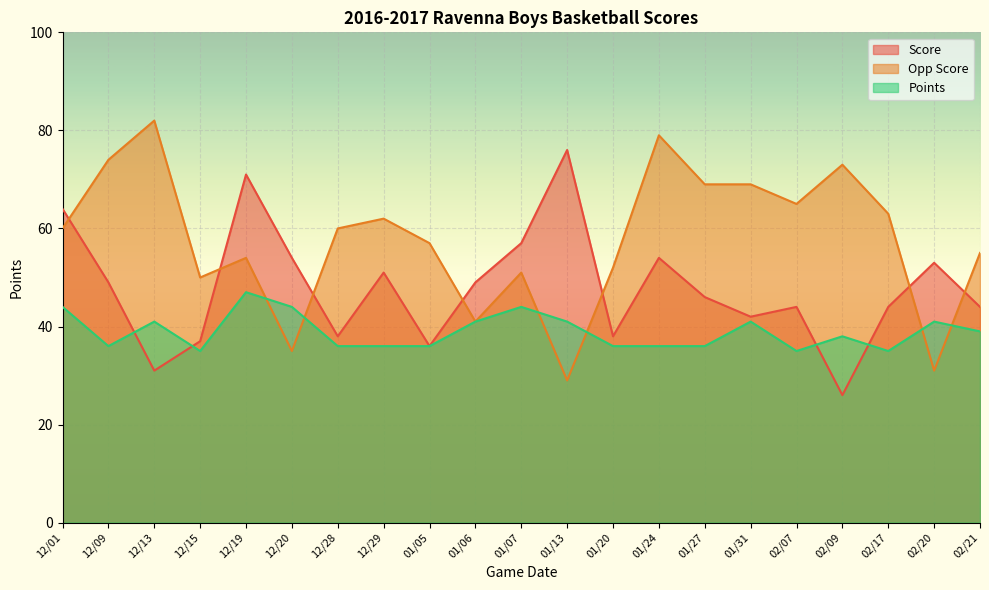

What is the smallest value displayed?

26